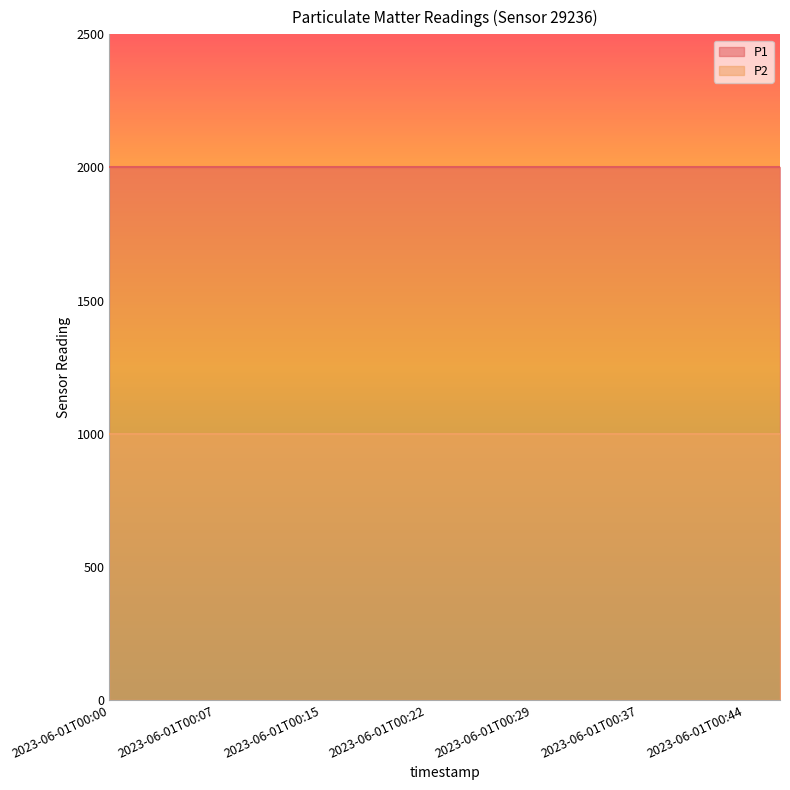

What is the spread (max minus min) of values at 2023-06-01T00:25?

1000.0